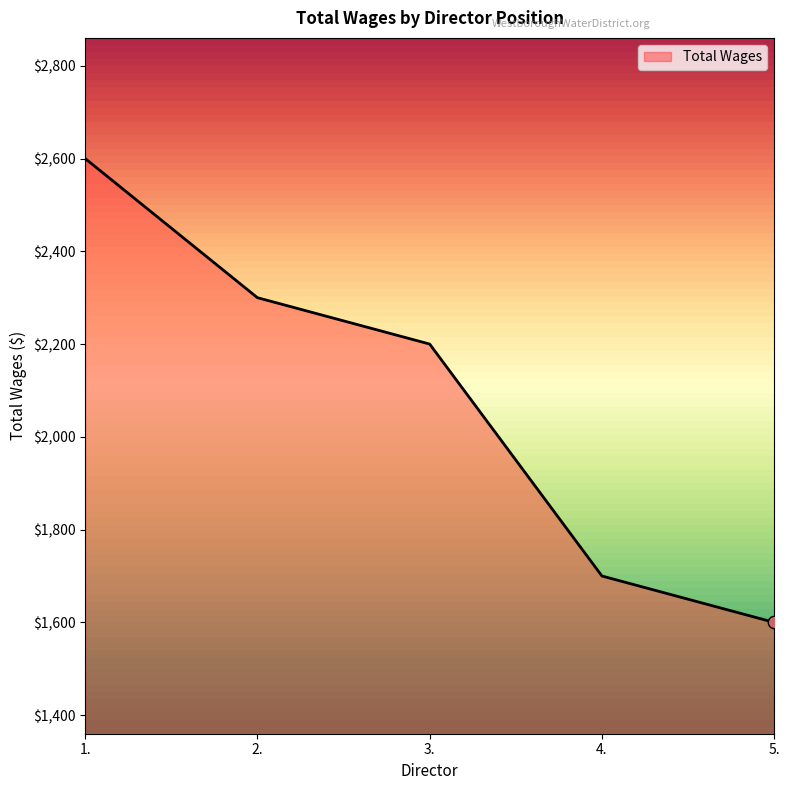

Between 4. and 2., which is larger?

2.